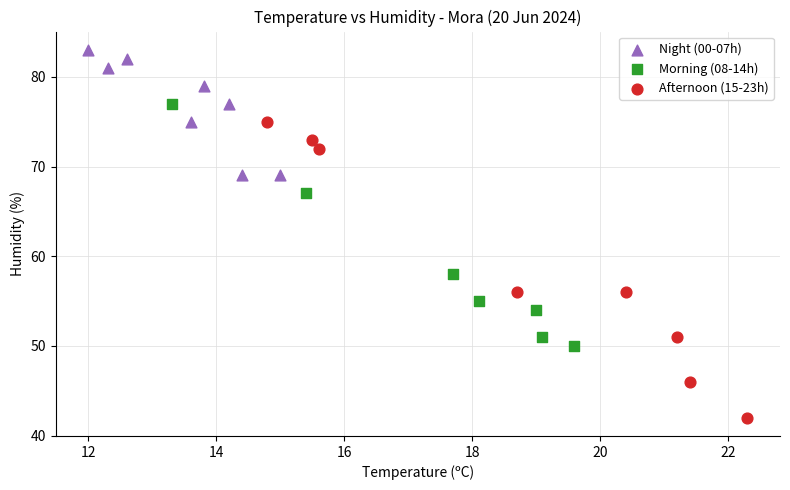

What are all the series names shown in the legend?

Night (00-07h), Morning (08-14h), Afternoon (15-23h)